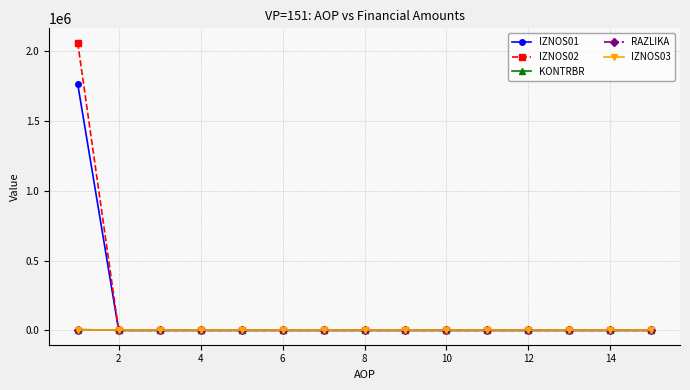

True or false: IZNOS01 and KONTRBR intersect in this chart.

False